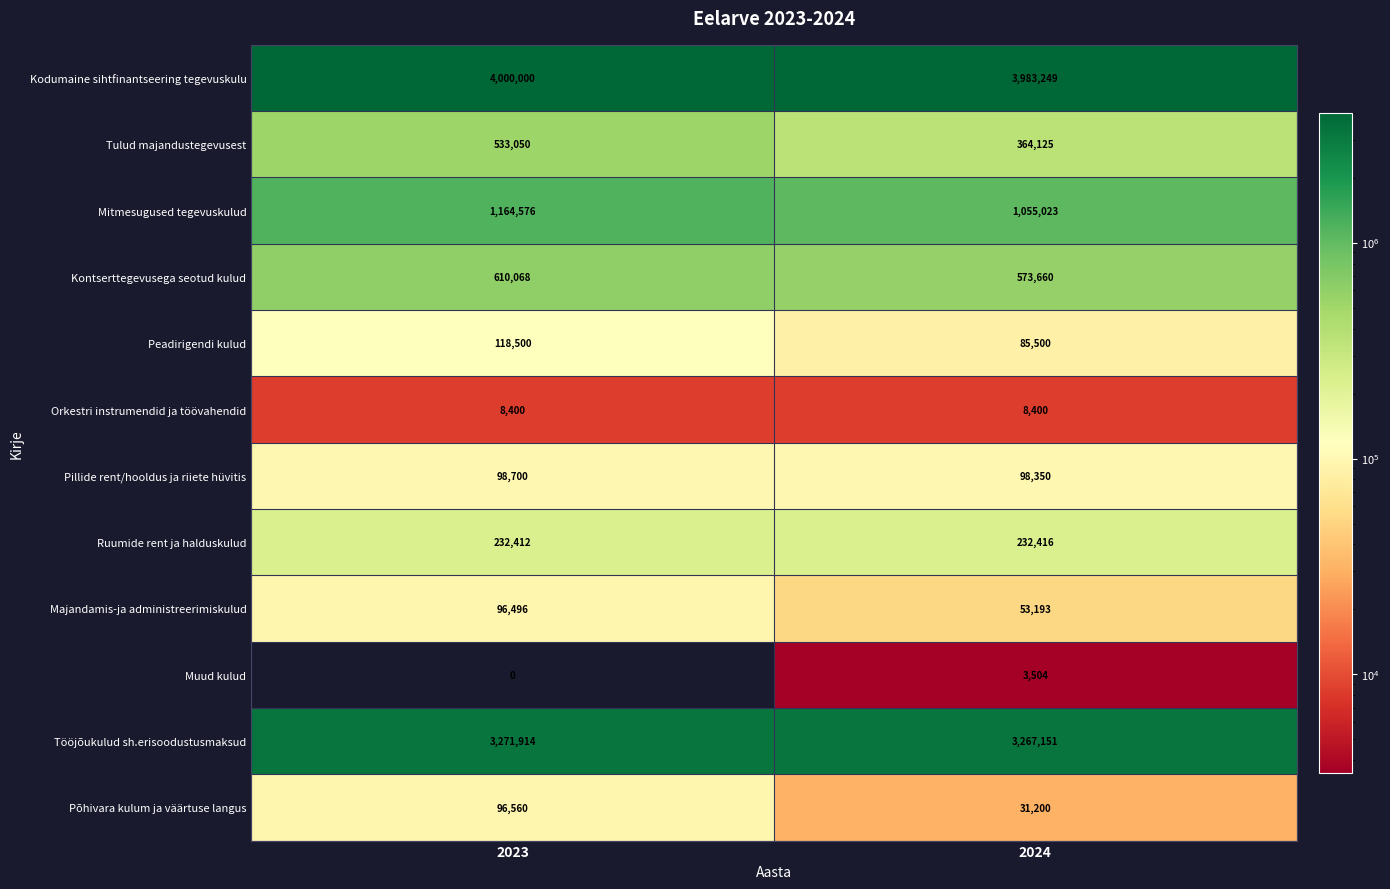

What is the sum of all Tööjõukulud sh.erisoodustusmaksud values?

6539065